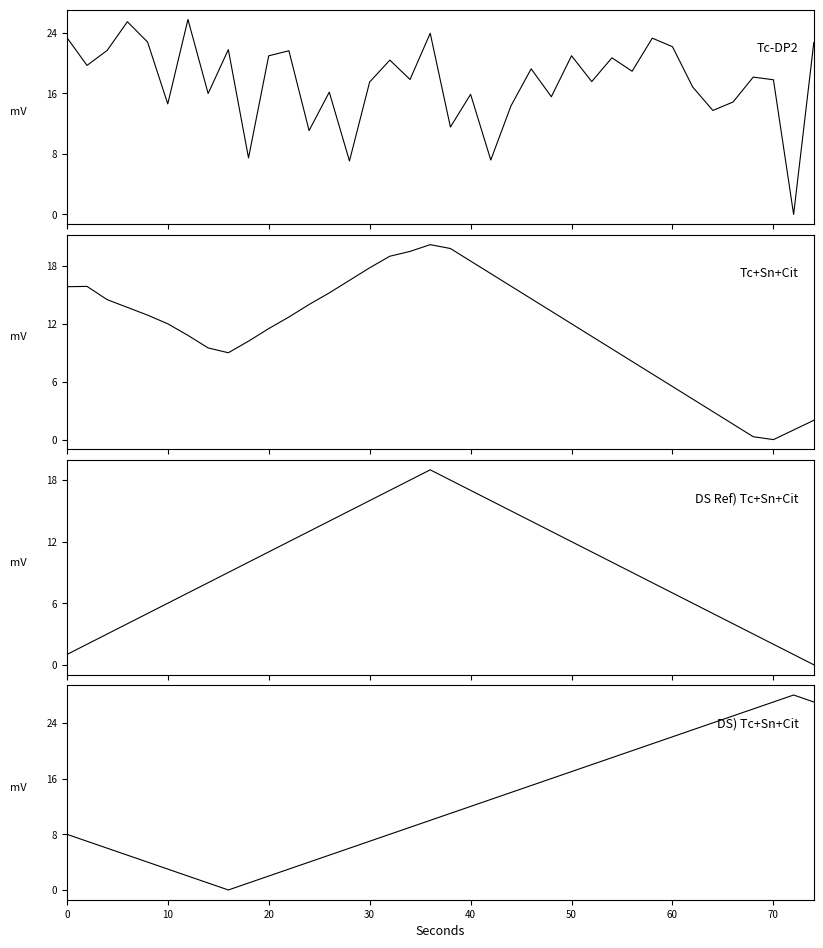

The value of Tc+Sn+Cit at 10 is 12.0. True or false?

True